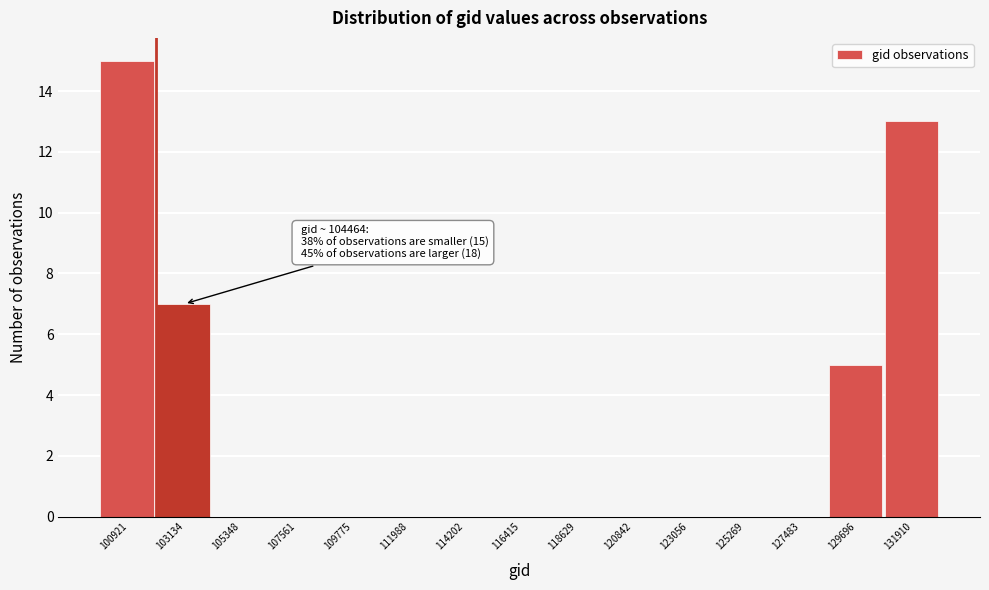

Reading right to left, transcribe all the data shown in this chart.

131910=13	129696=5	127483=0	125269=0	123056=0	120842=0	118629=0	116415=0	114202=0	111988=0	109775=0	107561=0	105348=0	103134=7	100921=15